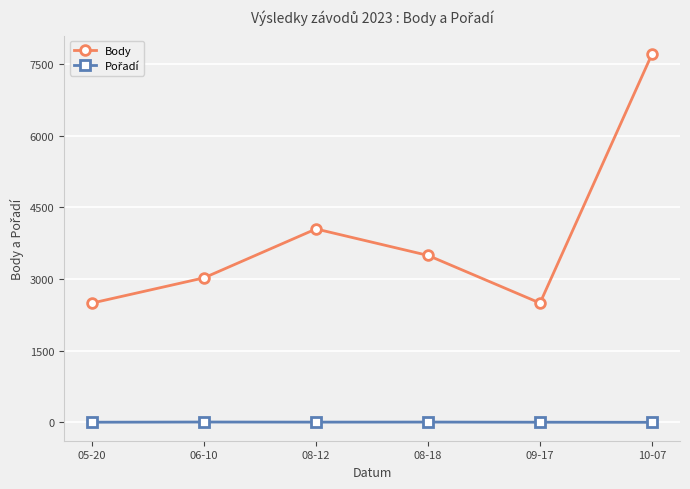

At which category is the sum across all series the highest?

10-07